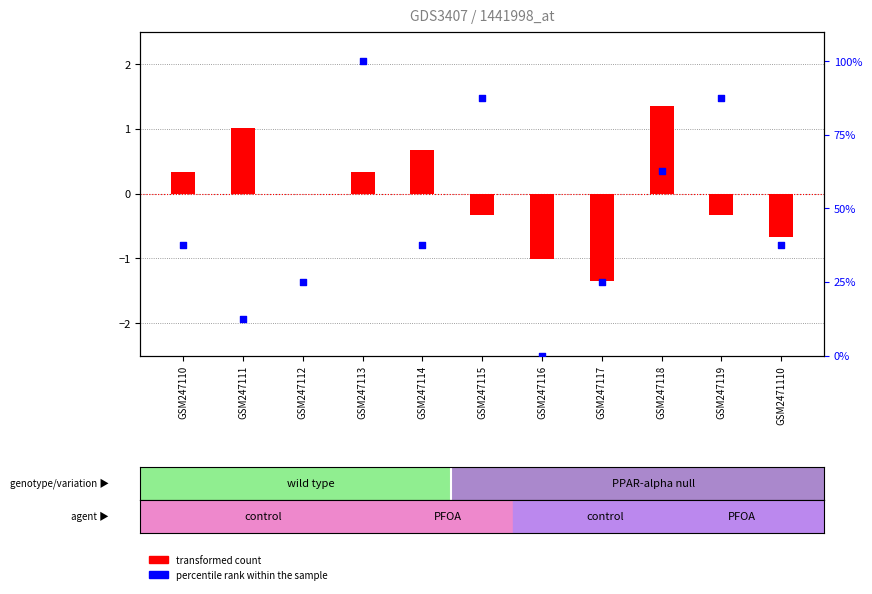

Which series reaches the maximum Y coordinate?

percentile rank within the sample